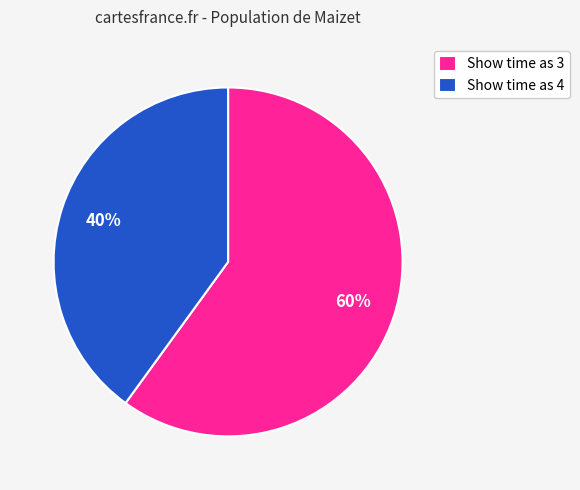

What percentage is the Show time as 4 slice, to the nearest percent?

40%